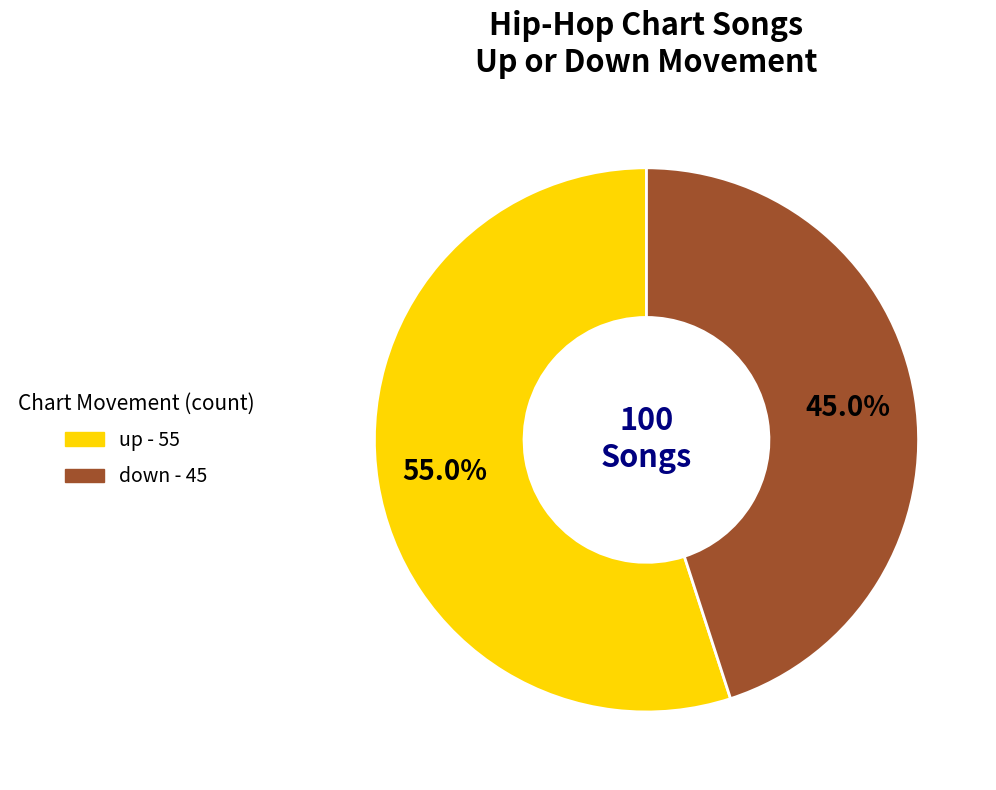

Which slice represents more than half of the pie?

up